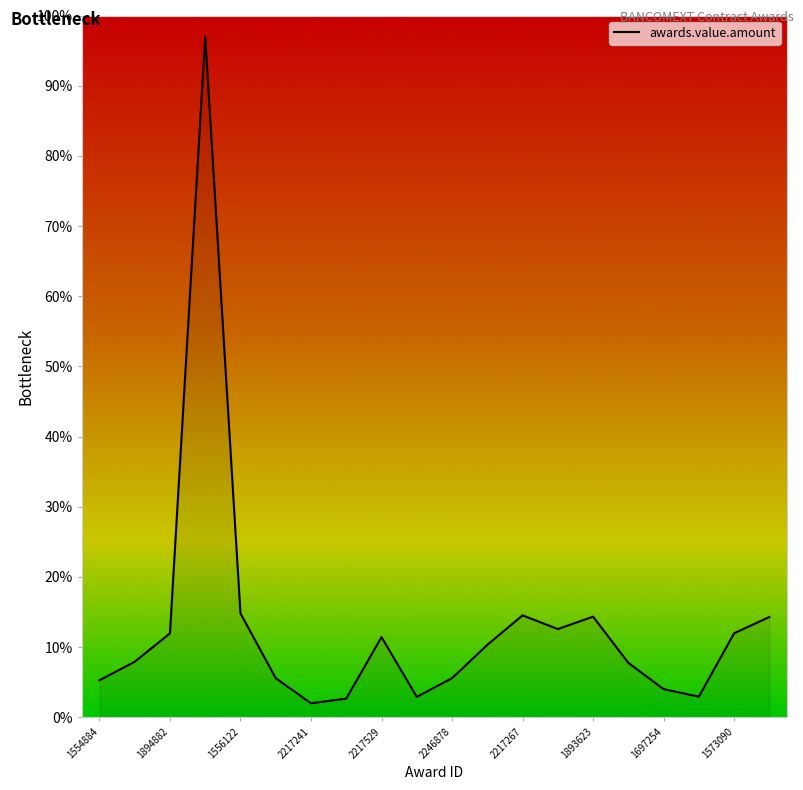

What is the smallest value displayed?

2.0